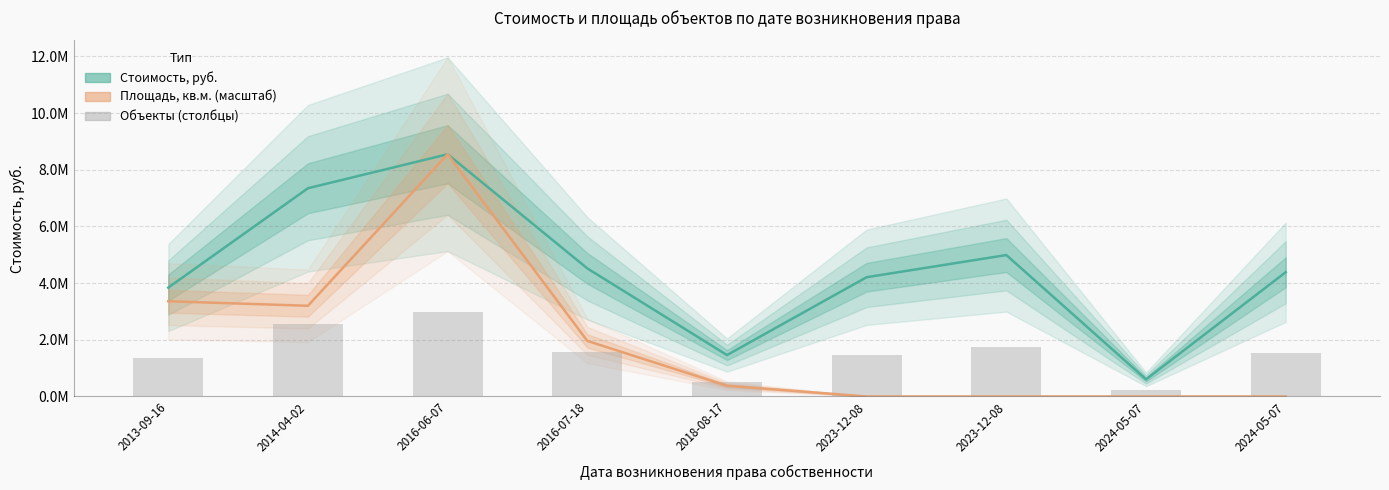

At which label does Стоимость, руб. reach its peak?

2016-06-07